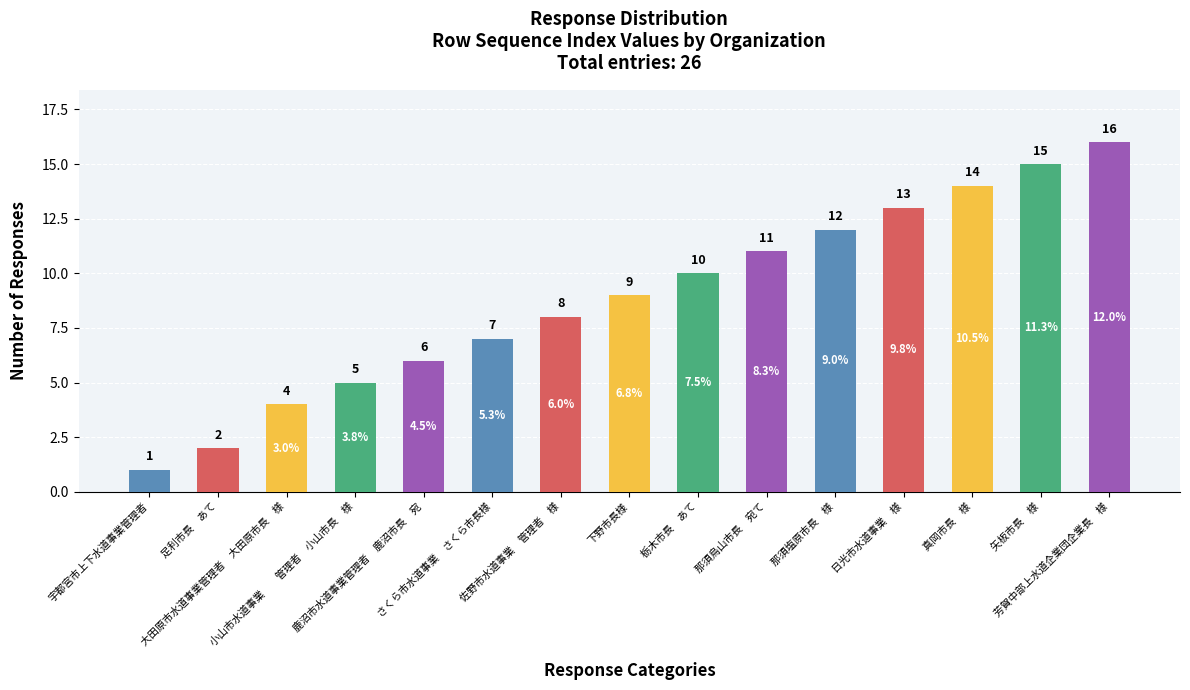

What is the average value?

9